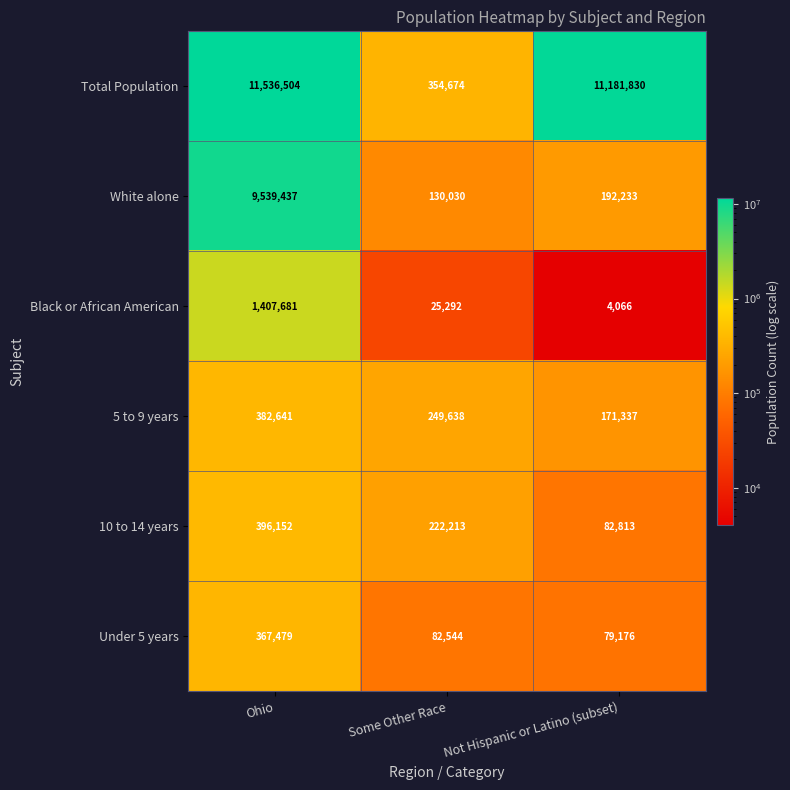

Count the 5 to 9 years values in the range 171337 to 382641.

3